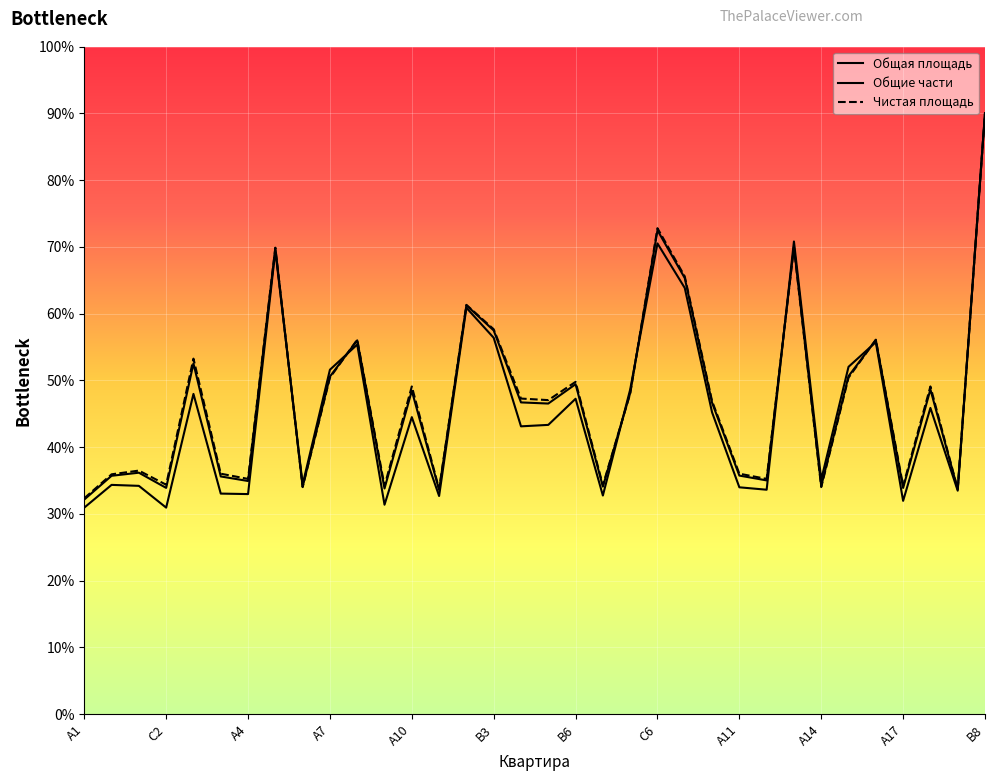

Which series has the largest range (max minus min)?

Общие части